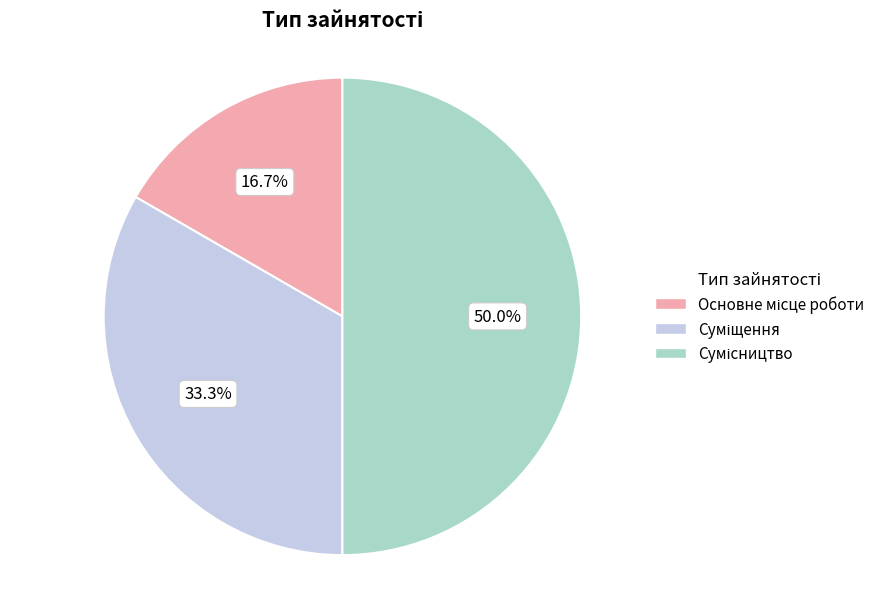

What is the smallest slice in the pie chart?

Основне місце роботи